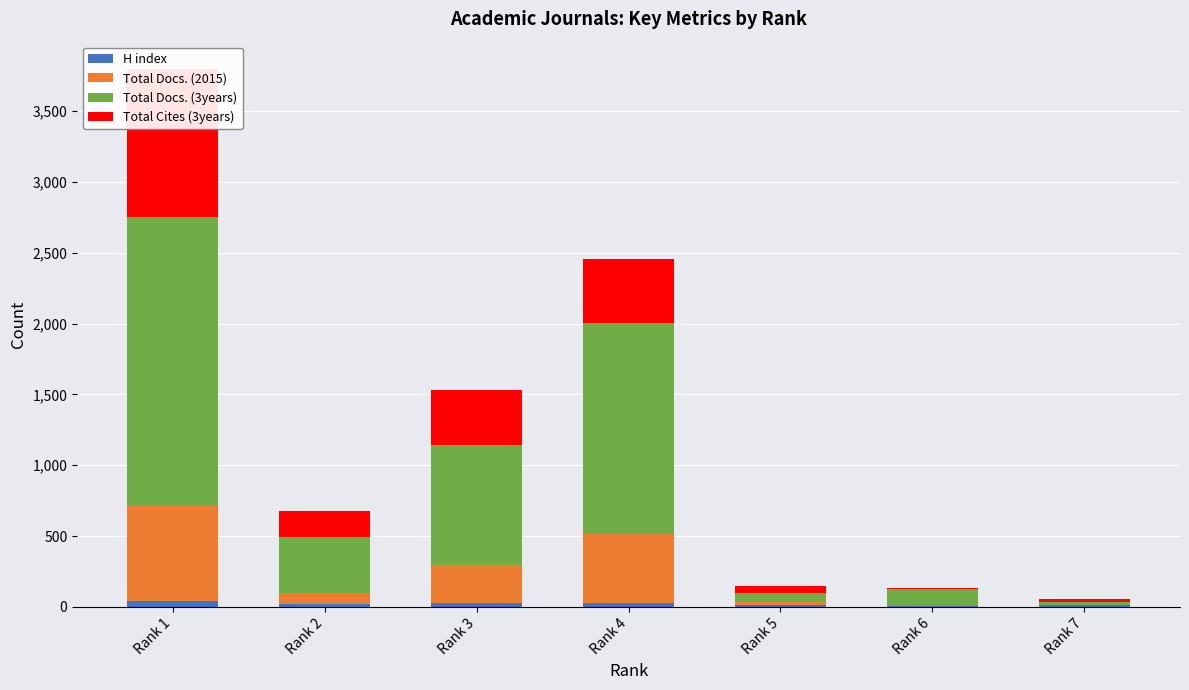

True or false: H index has a value of 16 at Rank 5.

True